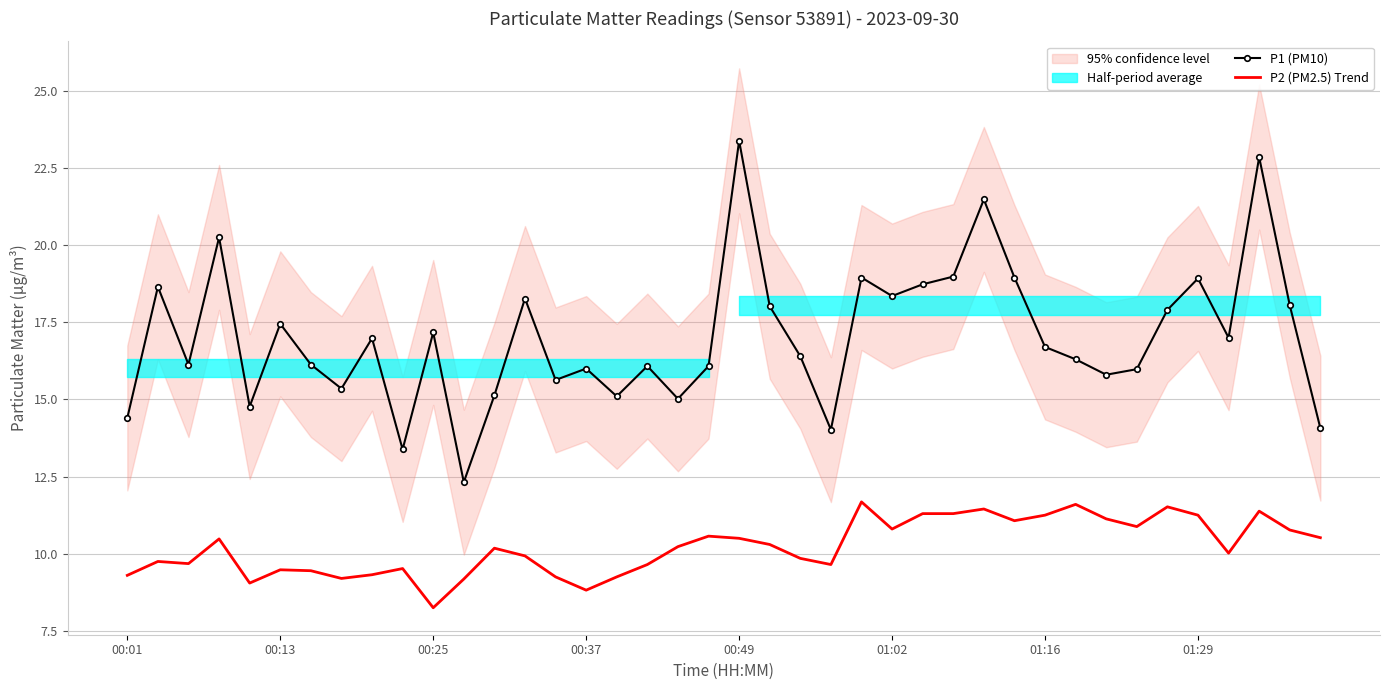

Reading left to right, list all the values displayed in this chart.

P1 (PM10): 14.4	18.6	16.1	20.2	14.8	17.4	16.1	15.3	17.0	13.4	17.2	12.3	15.1	18.3	15.6	16.0	15.1	16.1	15.0	16.1	23.4	18.0	16.4	14.0	18.9	18.4	18.7	19.0	21.5	18.9	16.7	16.3	15.8	16.0	17.9	18.9	17.0	22.9	18.1	14.1
P2 (PM2.5) Trend: 9.3	9.8	9.7	10.5	9.1	9.5	9.4	9.2	9.3	9.5	8.2	9.2	10.2	9.9	9.2	8.8	9.2	9.7	10.2	10.6	10.5	10.3	9.8	9.7	11.7	10.8	11.3	11.3	11.4	11.1	11.2	11.6	11.1	10.9	11.5	11.2	10.0	11.4	10.8	10.5